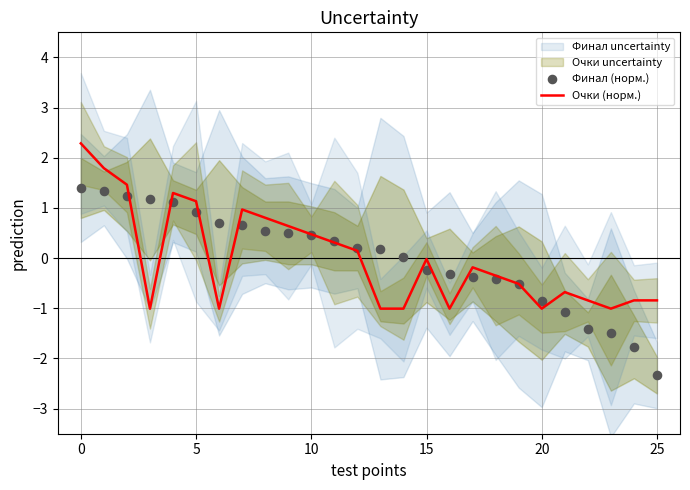

Which series contains the lowest Y value?

Финал (норм.)